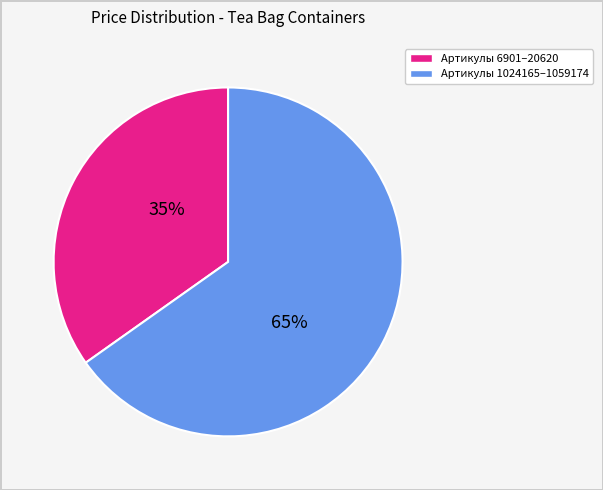

Does any single category account for the majority?

Yes